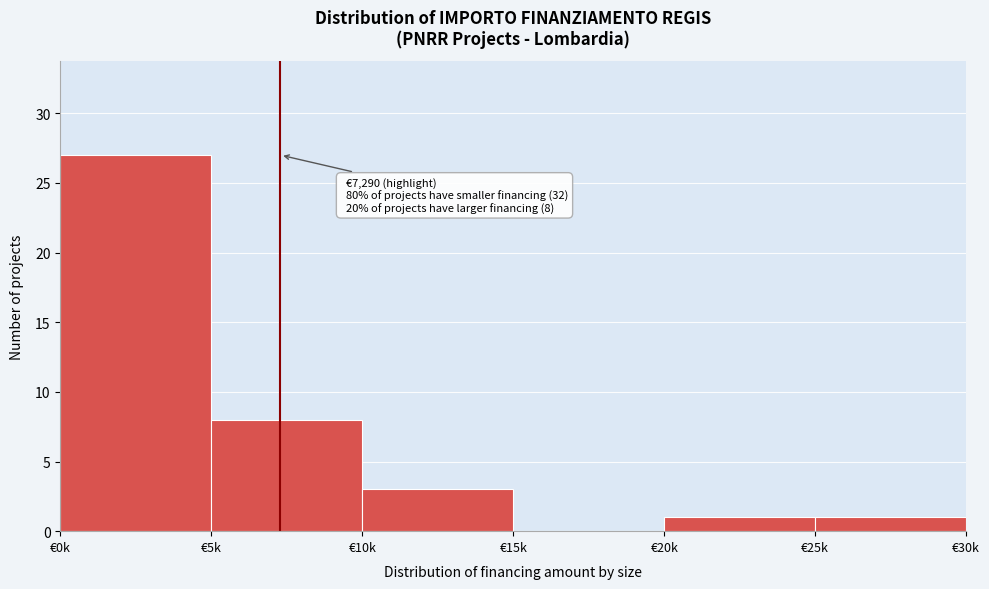

Reading right to left, list all the values displayed in this chart.

€25k=1	€20k=1	€15k=0	€10k=3	€5k=8	€0k=27